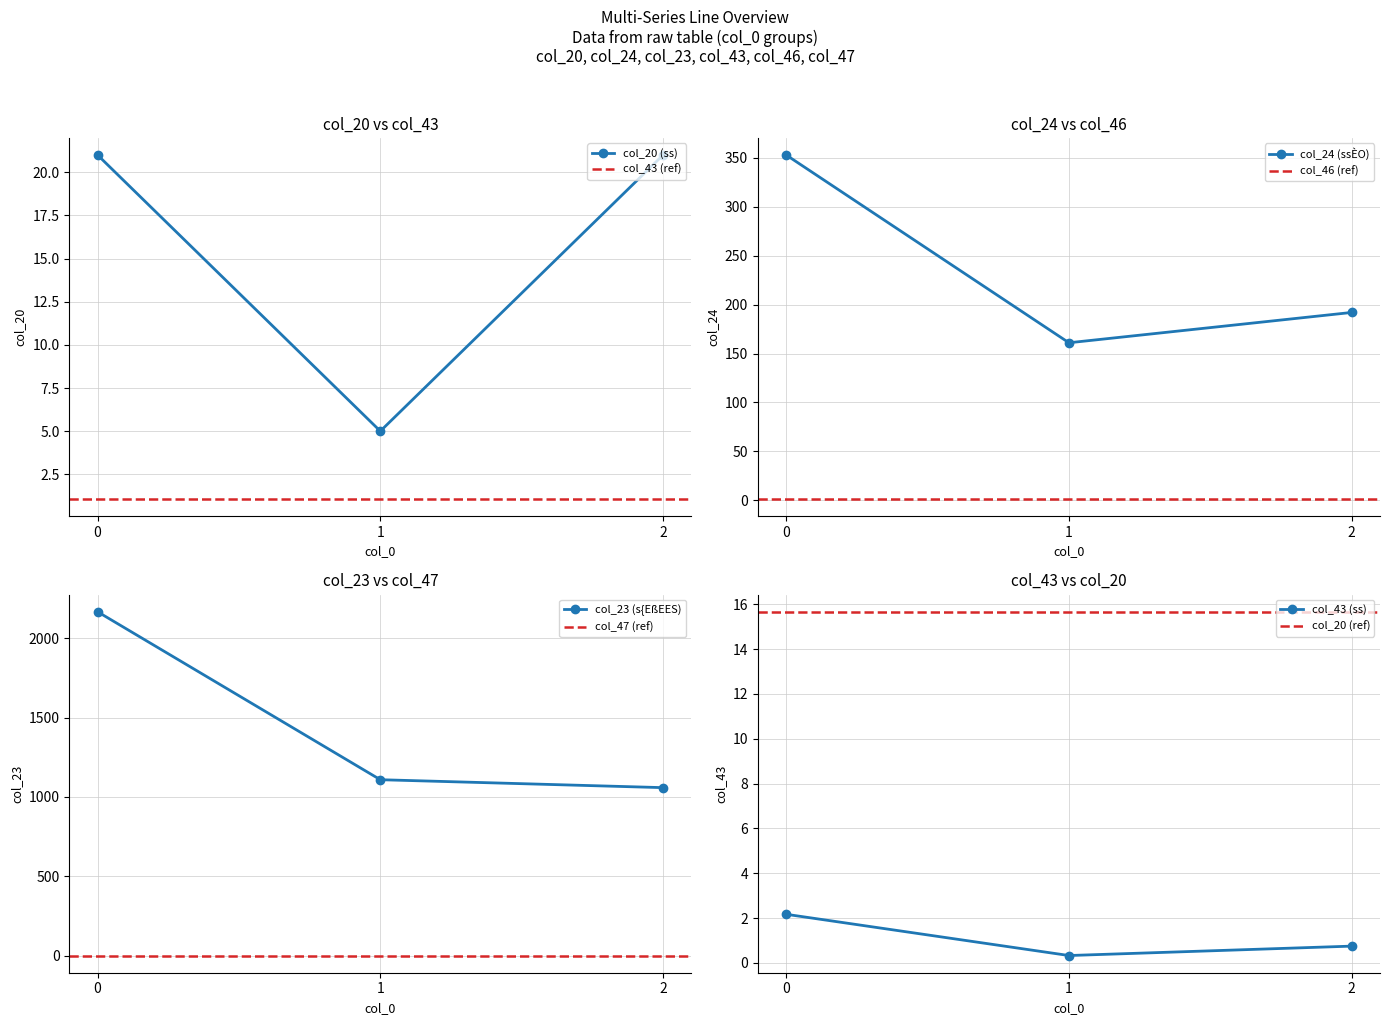

What is the maximum value shown in the chart?

2168.0